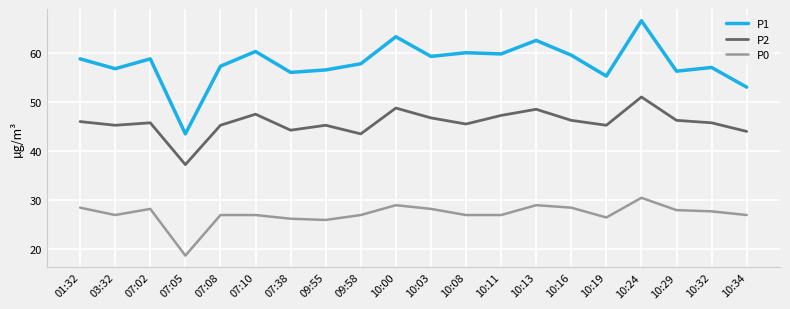

What is the difference between the highest and lowest values at 10:16?

31.0